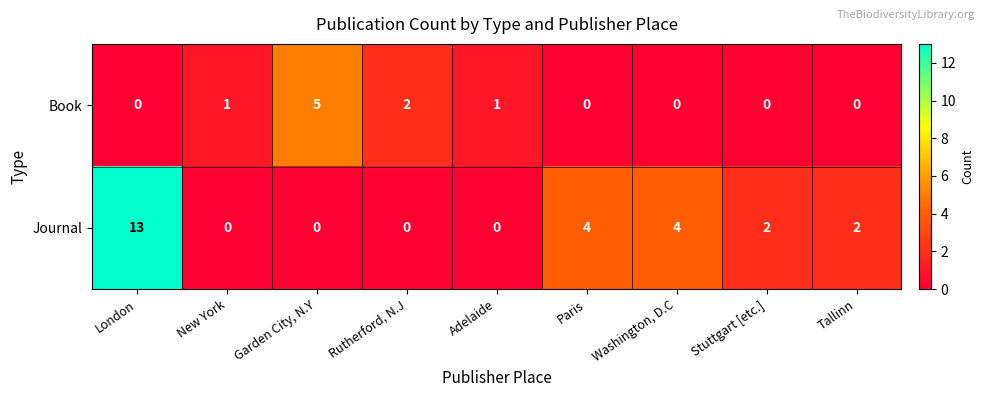

Which series has the widest spread of values?

Journal